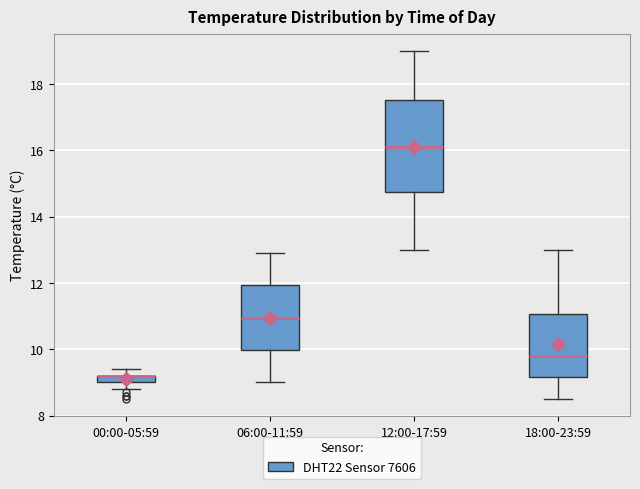

Where is the upper edge of the box for 06:00-11:59 on the y-axis? The values are not printed on the chart, so give them approximately, as read against the axis.

12.0